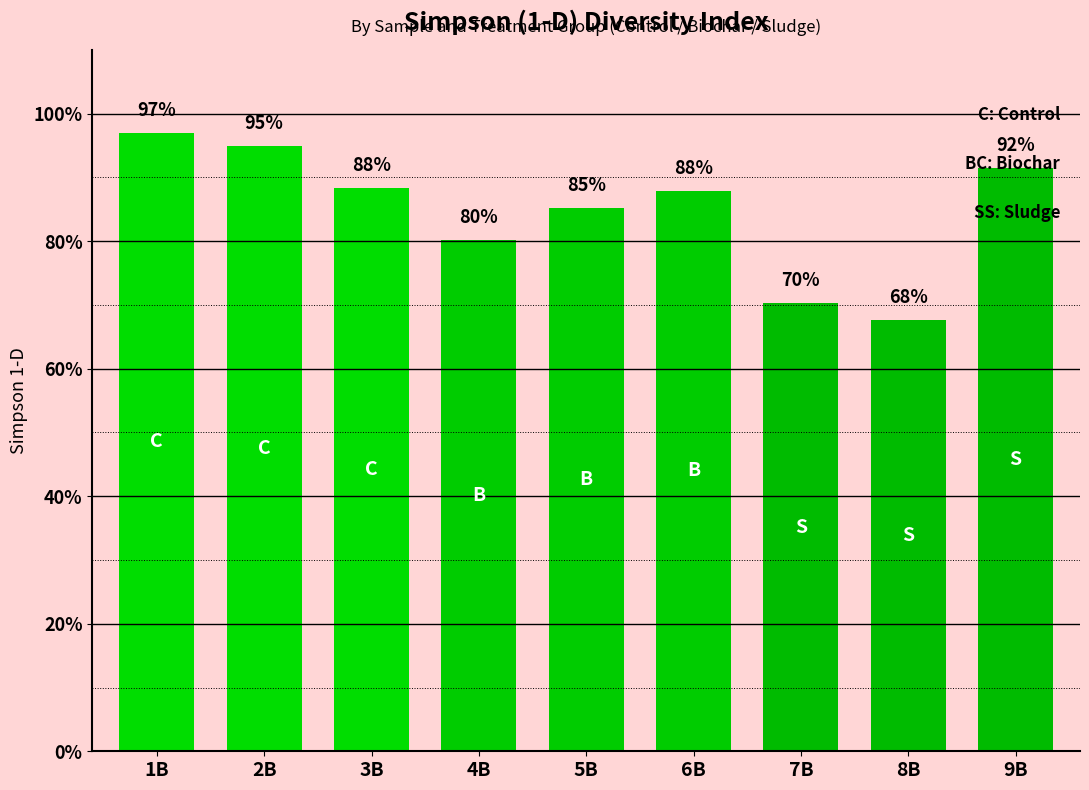

Reading left to right, extract all data points from this chart.

1.0	0.9	0.9	0.8	0.9	0.9	0.7	0.7	0.9